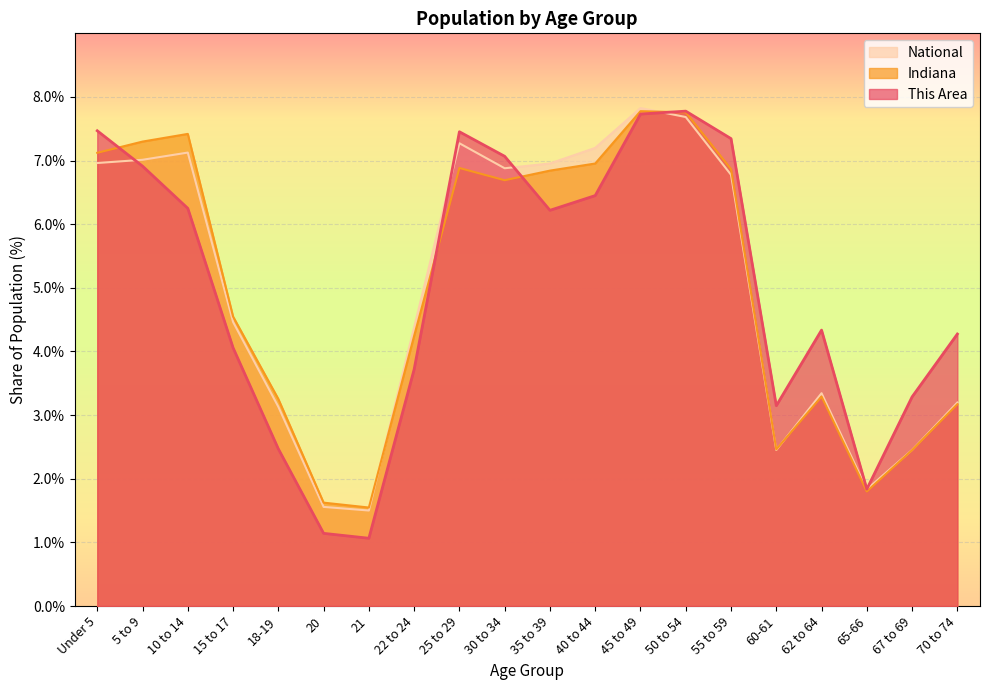

How many intersections are there between Indiana and National?

3